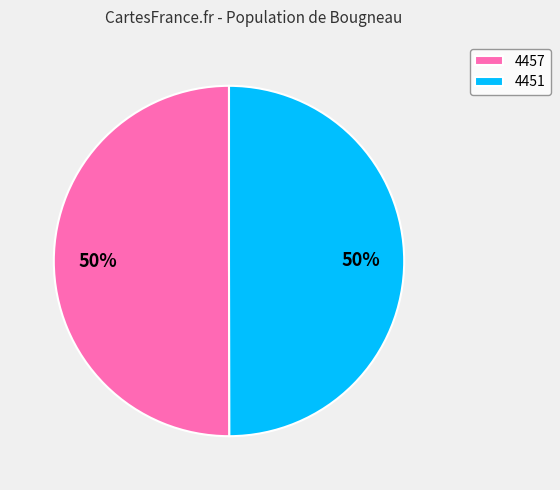

To the nearest percent, what portion does 4457 represent?

50%